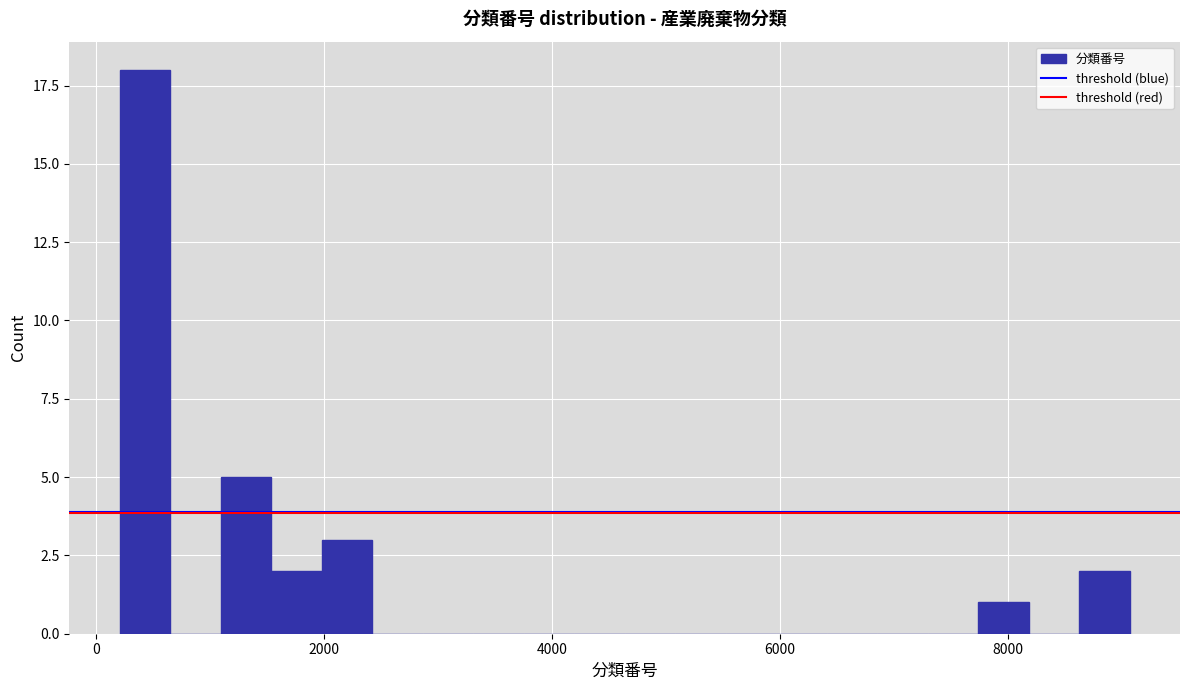

Read against the x-axis, roughly where is the centre of the tallest bar?

400